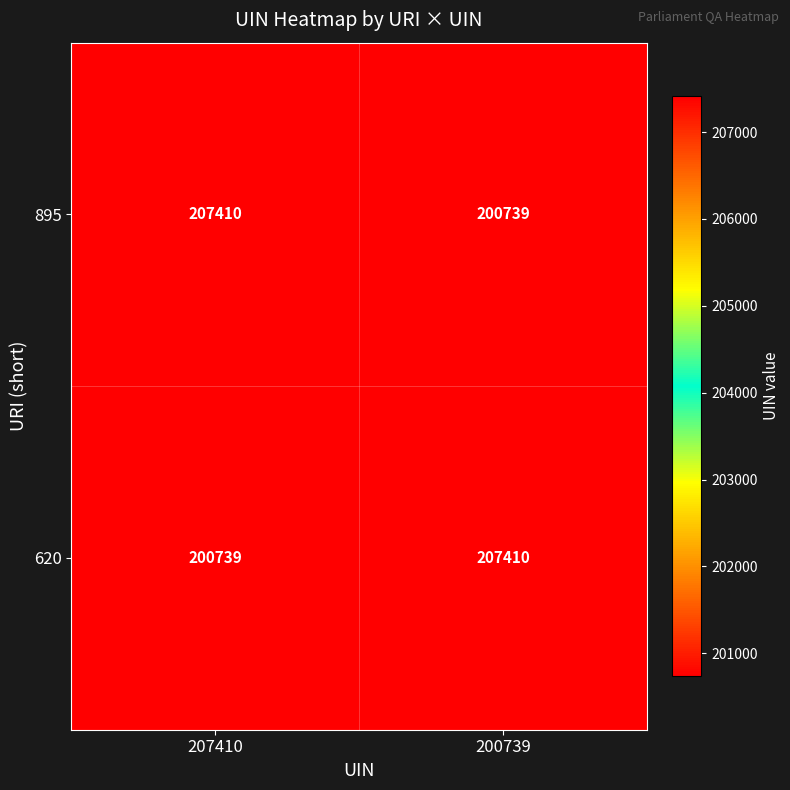

What is the difference between the highest and lowest values at 207410?

6671